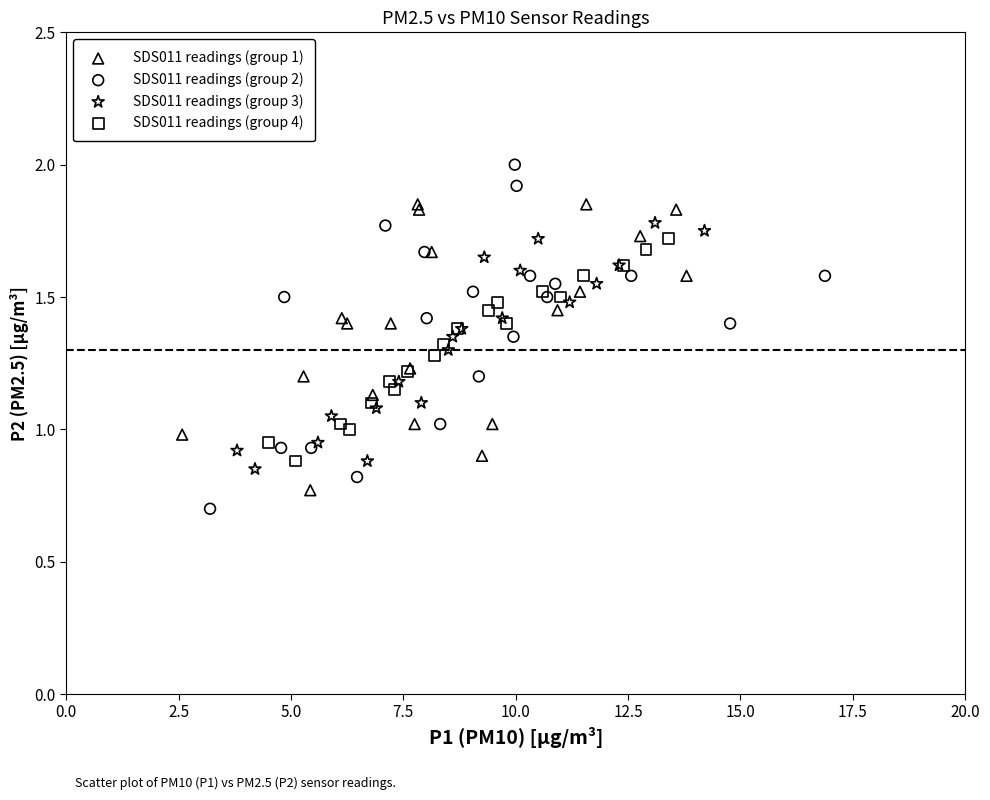

Which series reaches the maximum Y coordinate?

SDS011 readings (group 2)